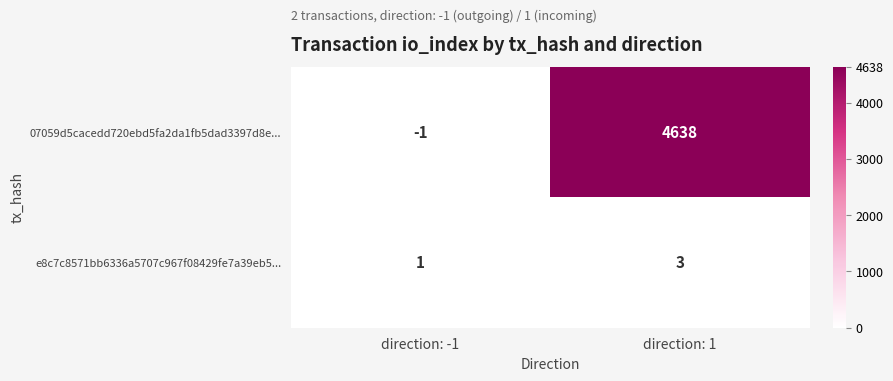

What is the difference between the 07059d5cacedd720ebd5fa2da1fb5dad3397d8e... values at direction: -1 and direction: 1?

4639